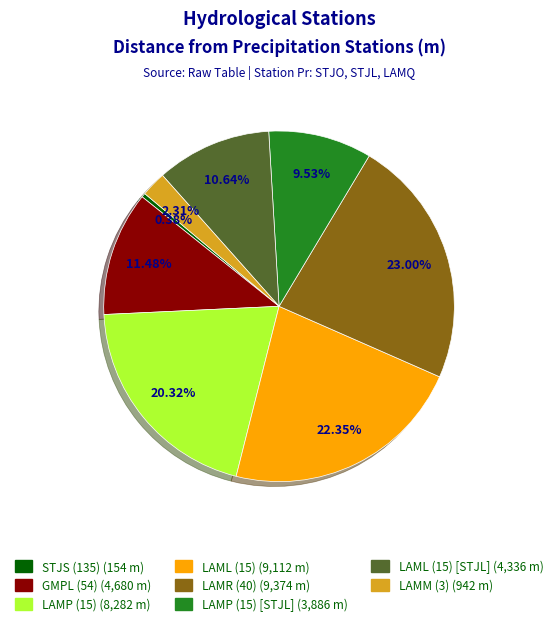

Is there a majority slice in this chart?

No